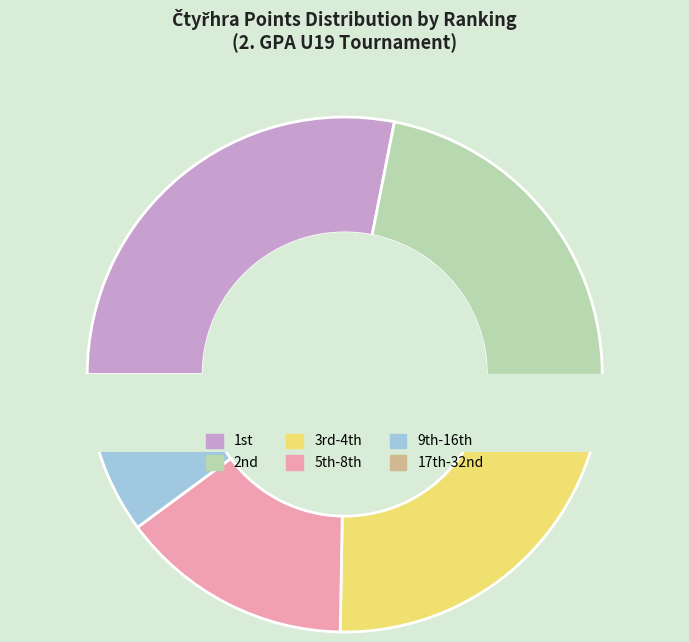

To the nearest percent, what portion does 2 represent?

26%